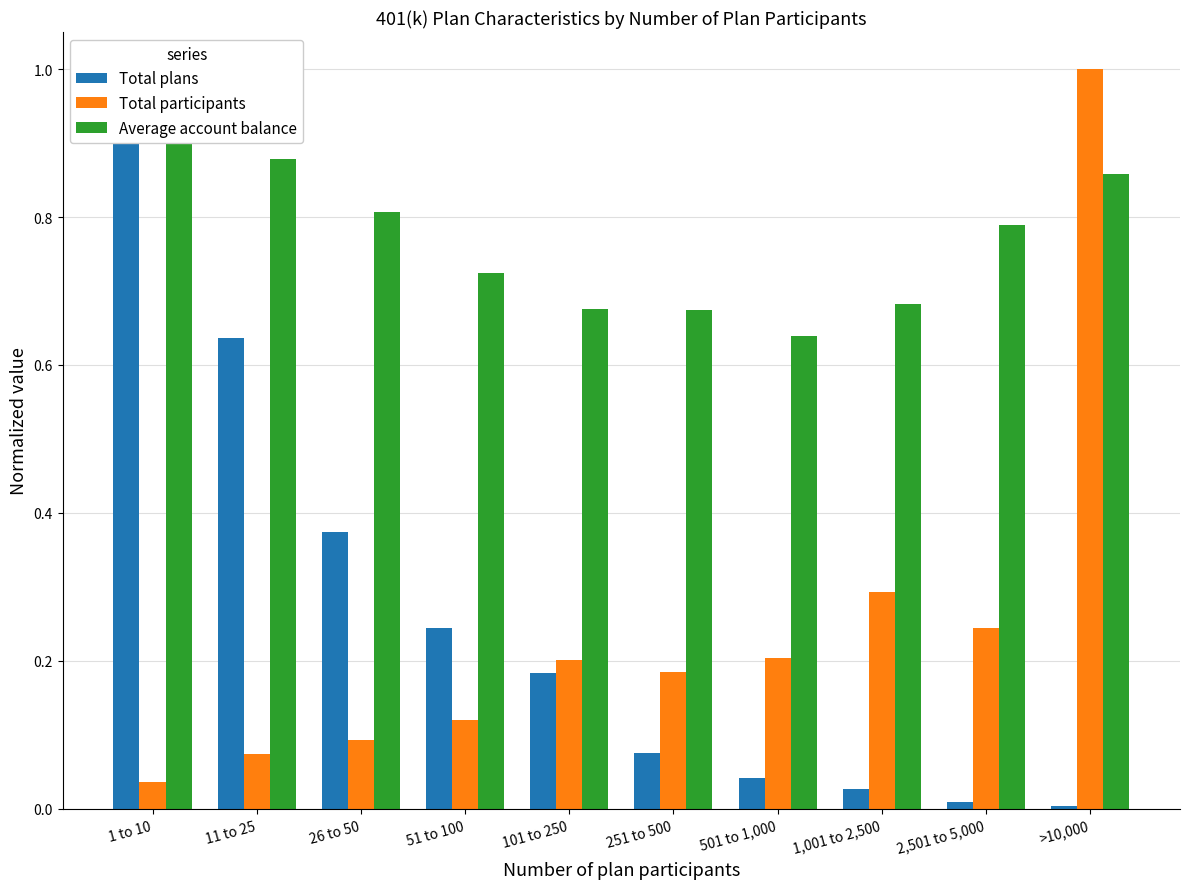

Reading left to right, extract all data points from this chart.

Total plans: 1 to 10=1.0	11 to 25=0.6	26 to 50=0.4	51 to 100=0.2	101 to 250=0.2	251 to 500=0.1	501 to 1,000=0.0	1,001 to 2,500=0.0	2,501 to 5,000=0.0	>10,000=0.0
Total participants: 1 to 10=0.0	11 to 25=0.1	26 to 50=0.1	51 to 100=0.1	101 to 250=0.2	251 to 500=0.2	501 to 1,000=0.2	1,001 to 2,500=0.3	2,501 to 5,000=0.2	>10,000=1.0
Average account balance: 1 to 10=1.0	11 to 25=0.9	26 to 50=0.8	51 to 100=0.7	101 to 250=0.7	251 to 500=0.7	501 to 1,000=0.6	1,001 to 2,500=0.7	2,501 to 5,000=0.8	>10,000=0.9